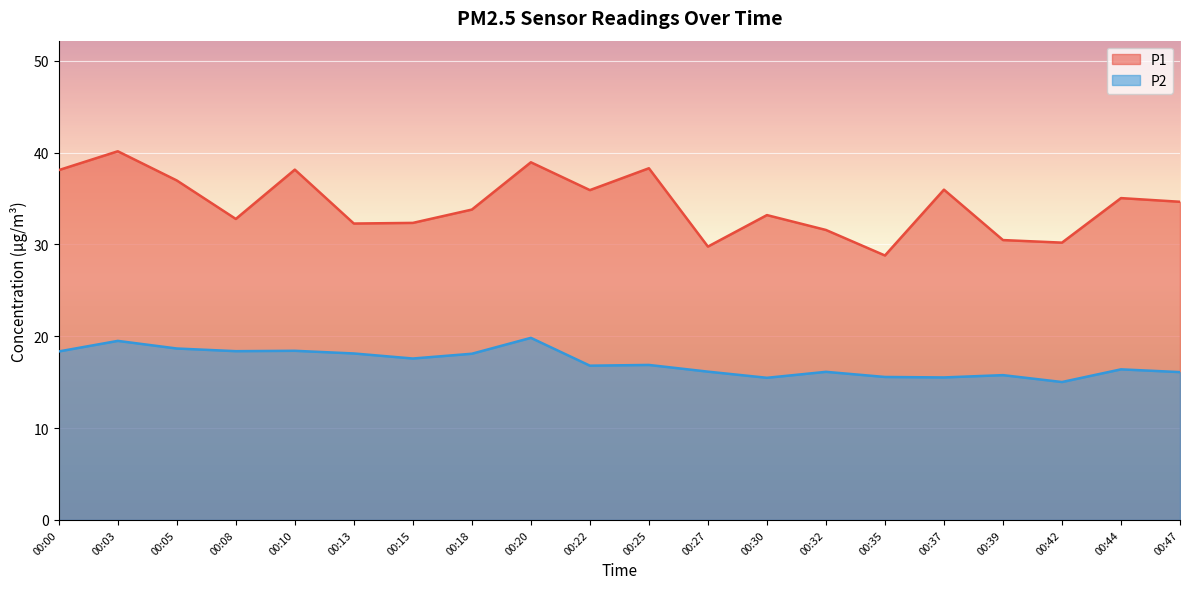

How many interior local peaks does the P1 series have?

7